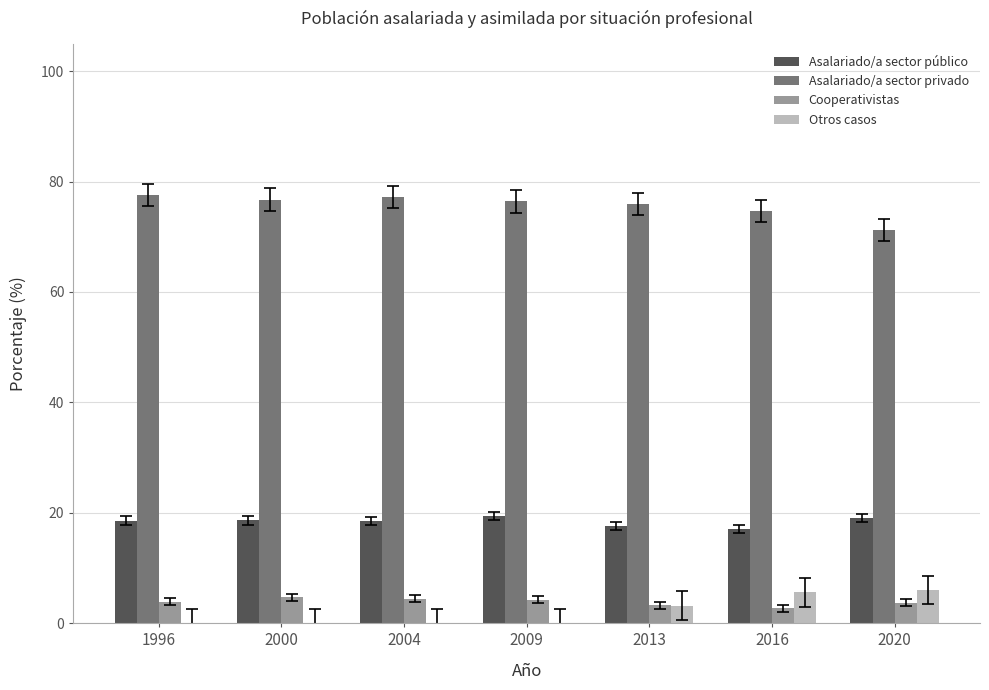

What is the sum of the Otros casos values at 2016 and 2020?

11.6